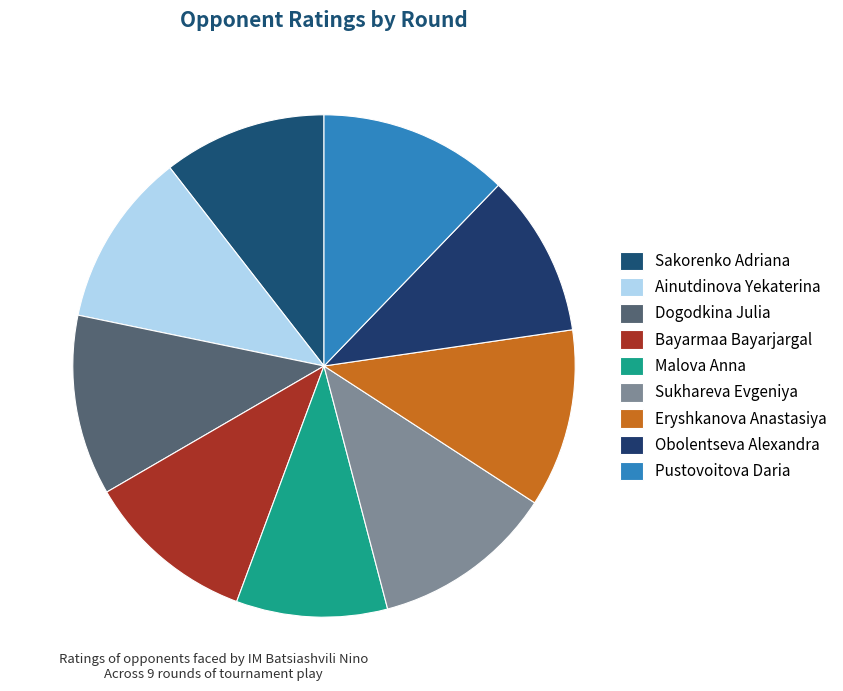

How much of the chart is everything except Bayarmaa Bayarjargal?

89.0%